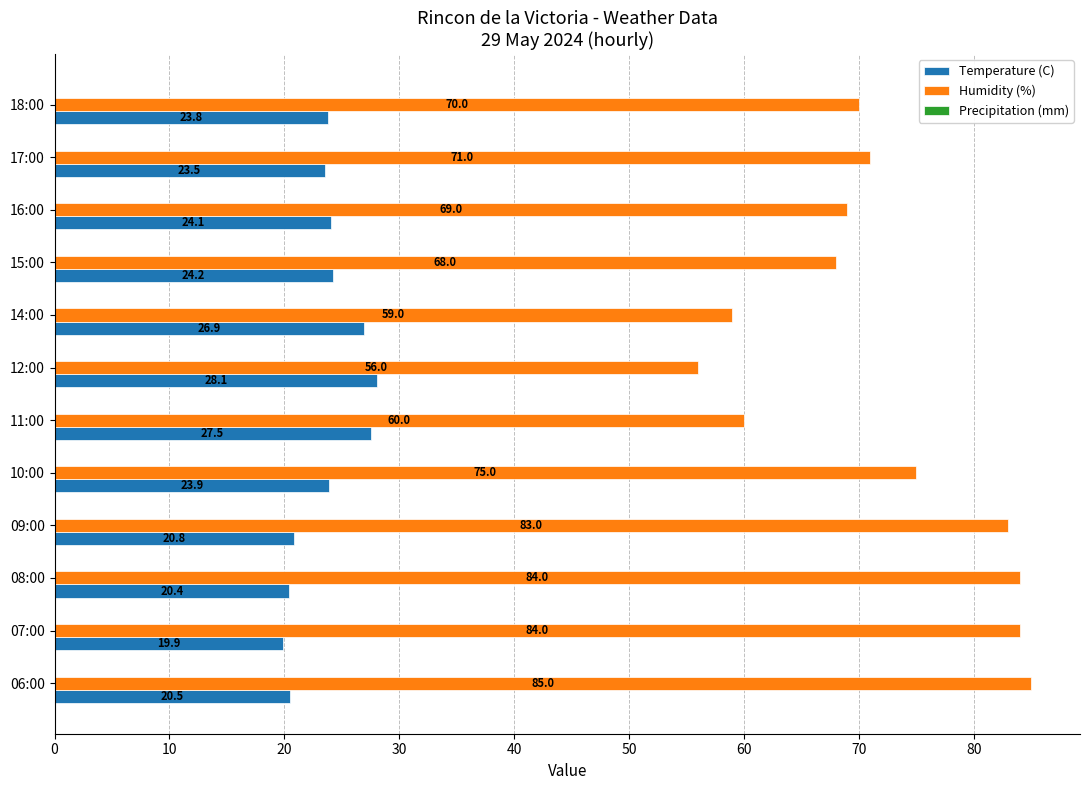

Read the Humidity (%) value at 14:00.

59.0